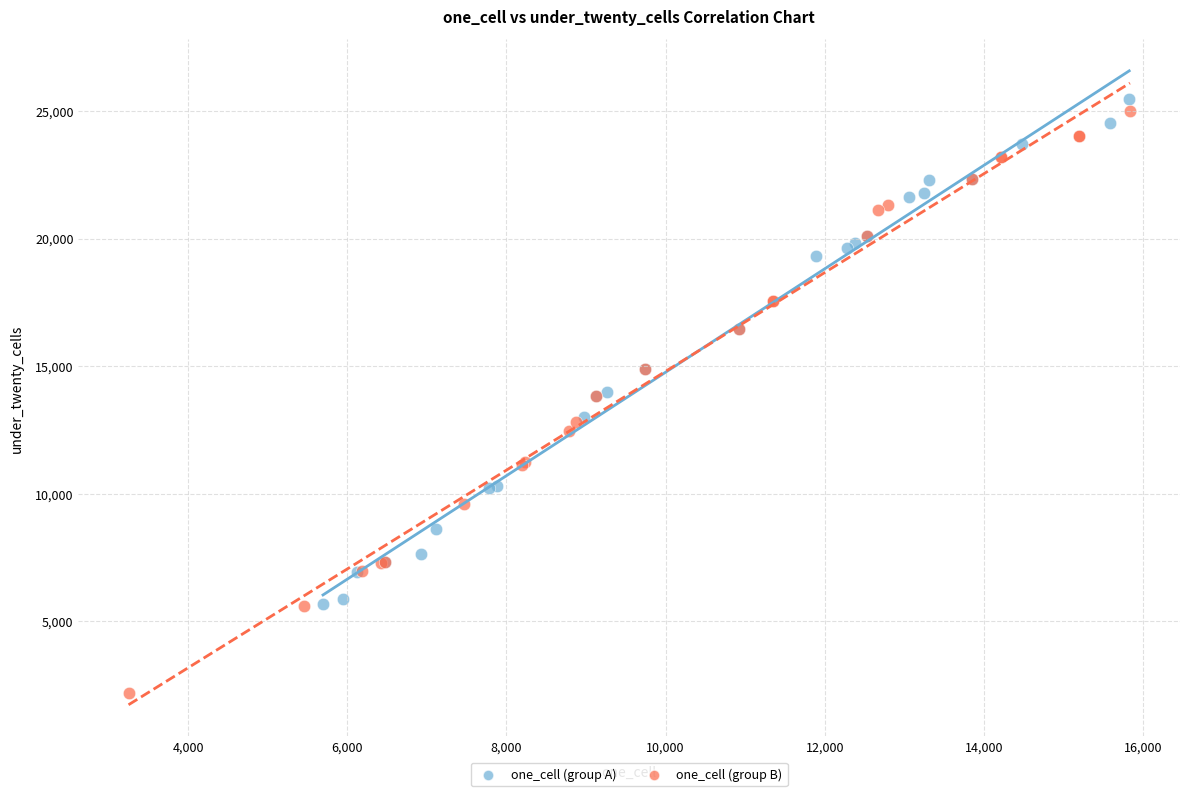

Which series has the widest spread of Y values?

one_cell (group B)